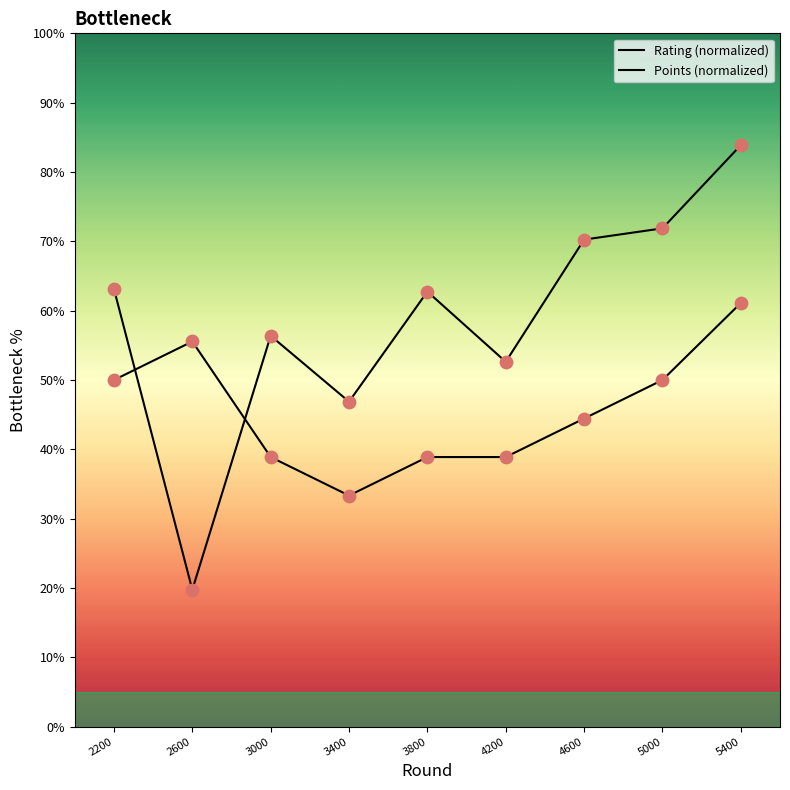

At how many categories does at least one series exceed 45?

9